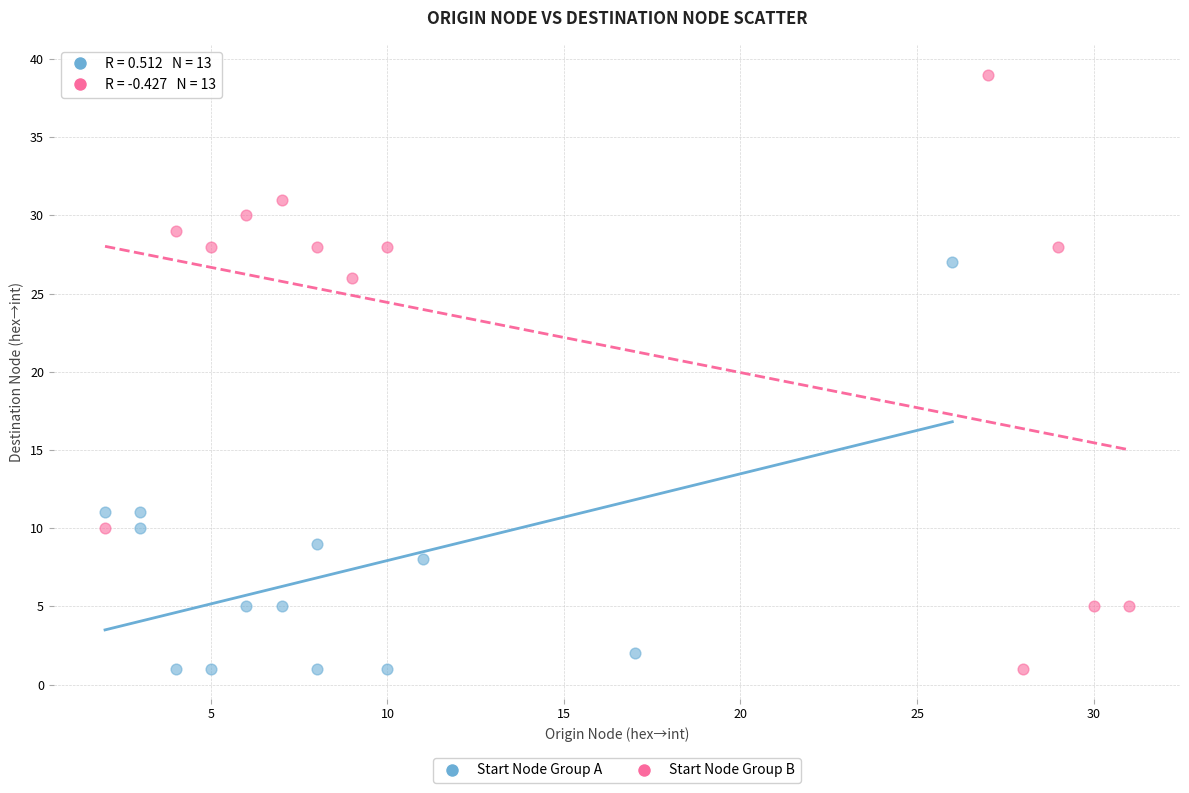

Which series has the largest Y range (max minus min)?

Start Node Group B